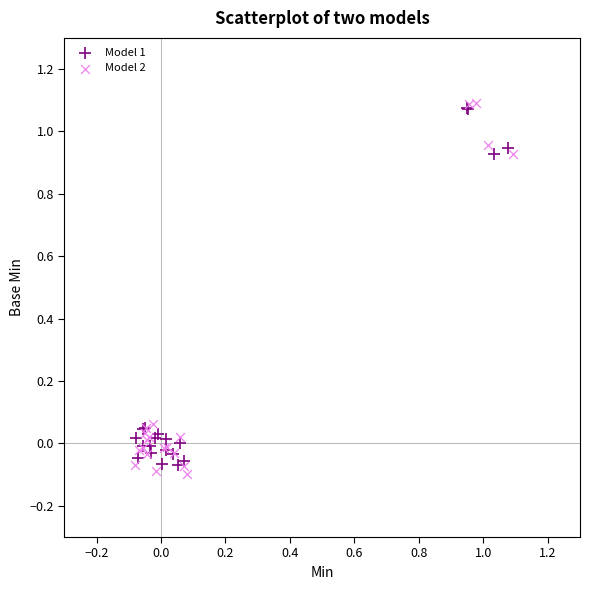

Which series has the widest spread of Y values?

Model 2